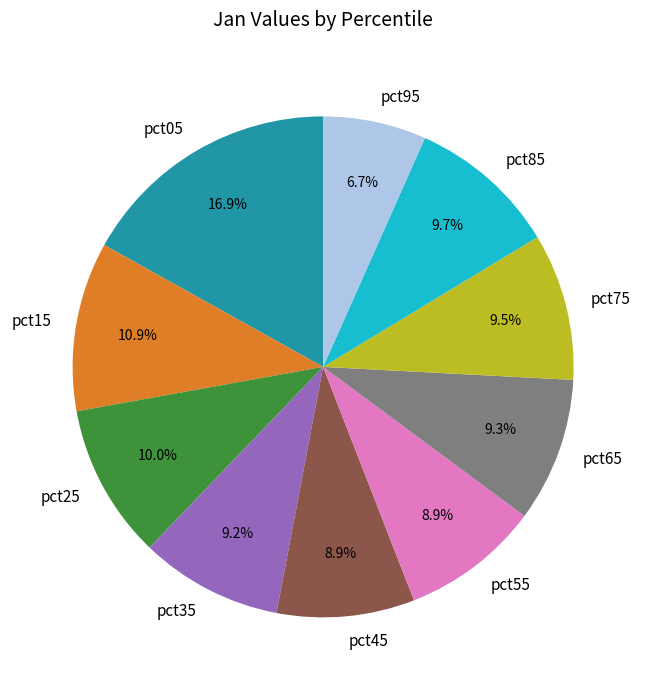

Do pct75 and pct85 together represent more than half of the pie?

No